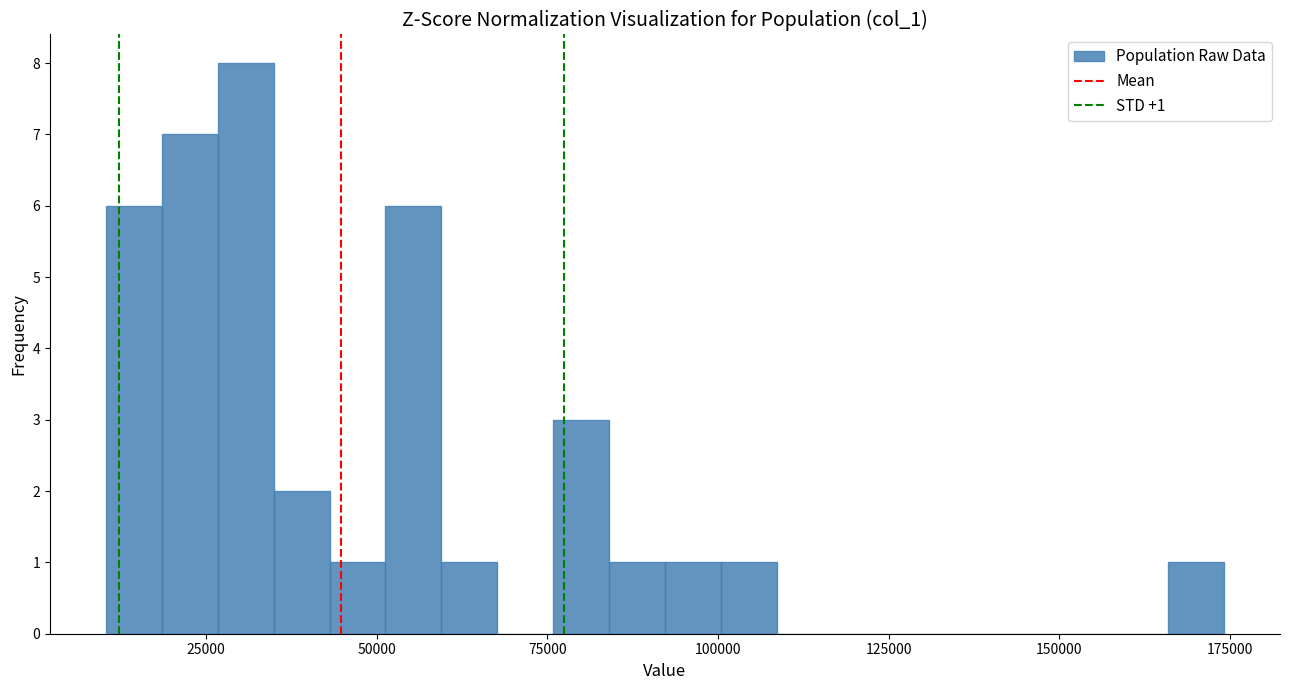

Read against the x-axis, roughly where is the centre of the tallest bar?

30000